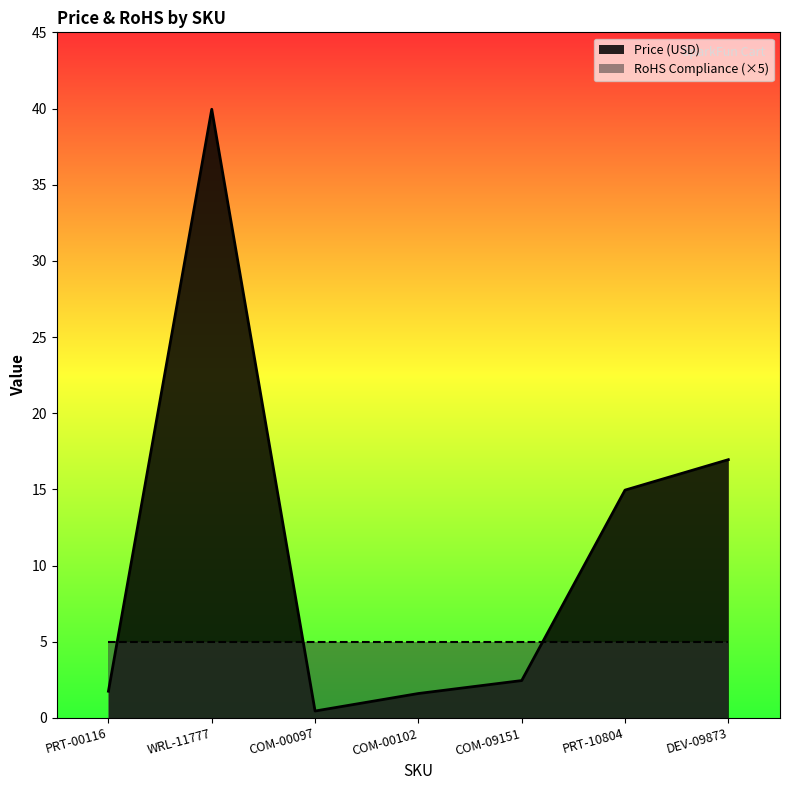

How many lines are shown in the chart?

2